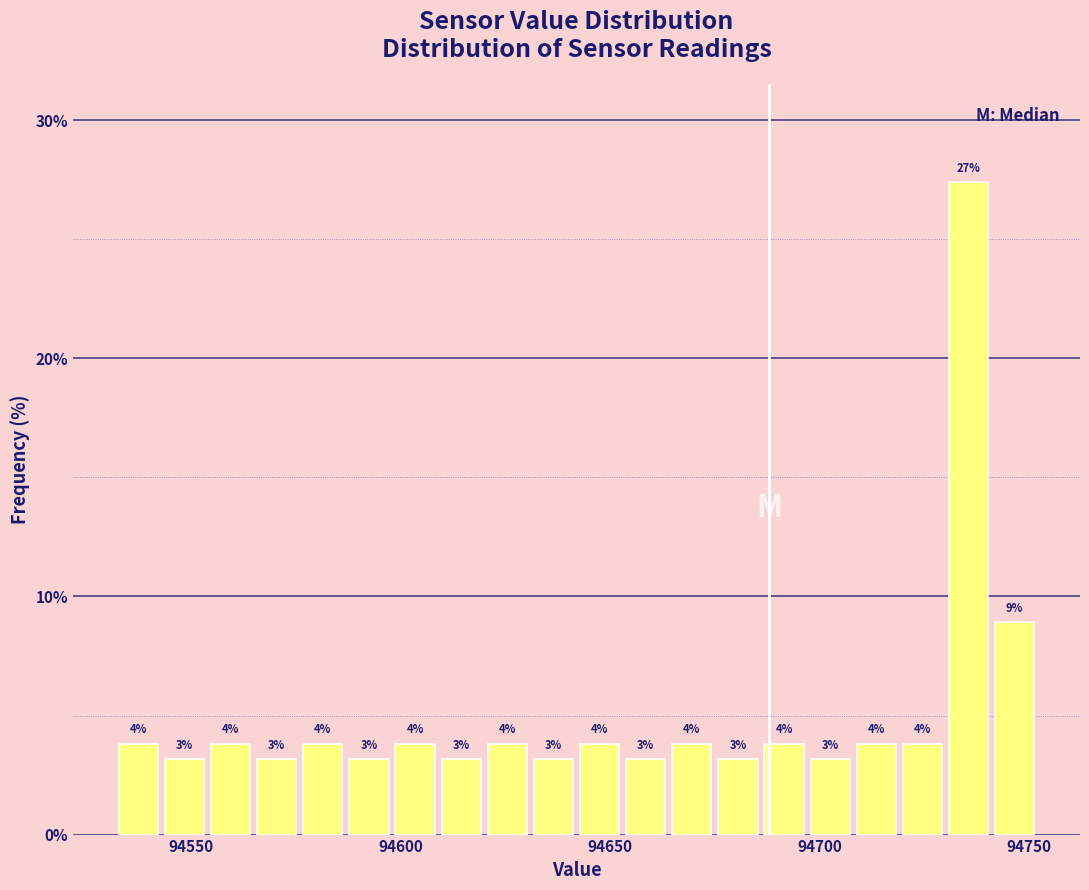

Around what value on the x-axis is the tallest bar? Give the approximate position of its centre, as read against the axis.

94735